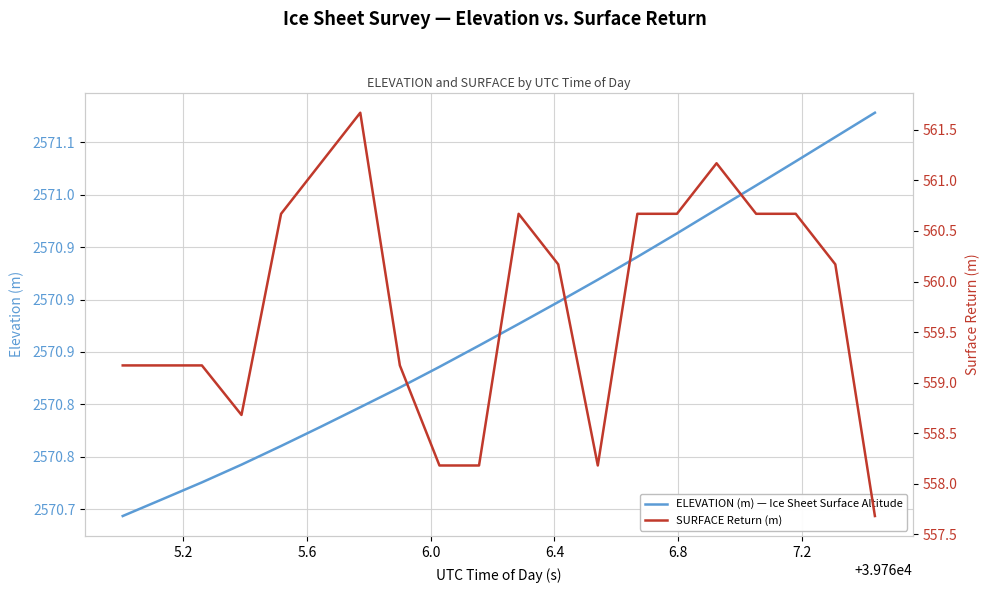

Does the chart display data point markers on the line(s)?

No